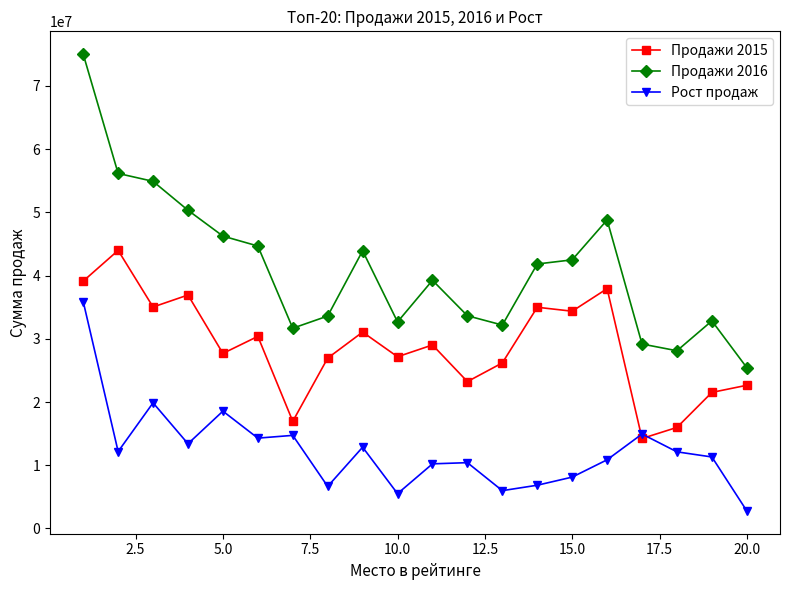

What is the value of the Продажи 2016 point at the 3rd from the left?

54913101.6